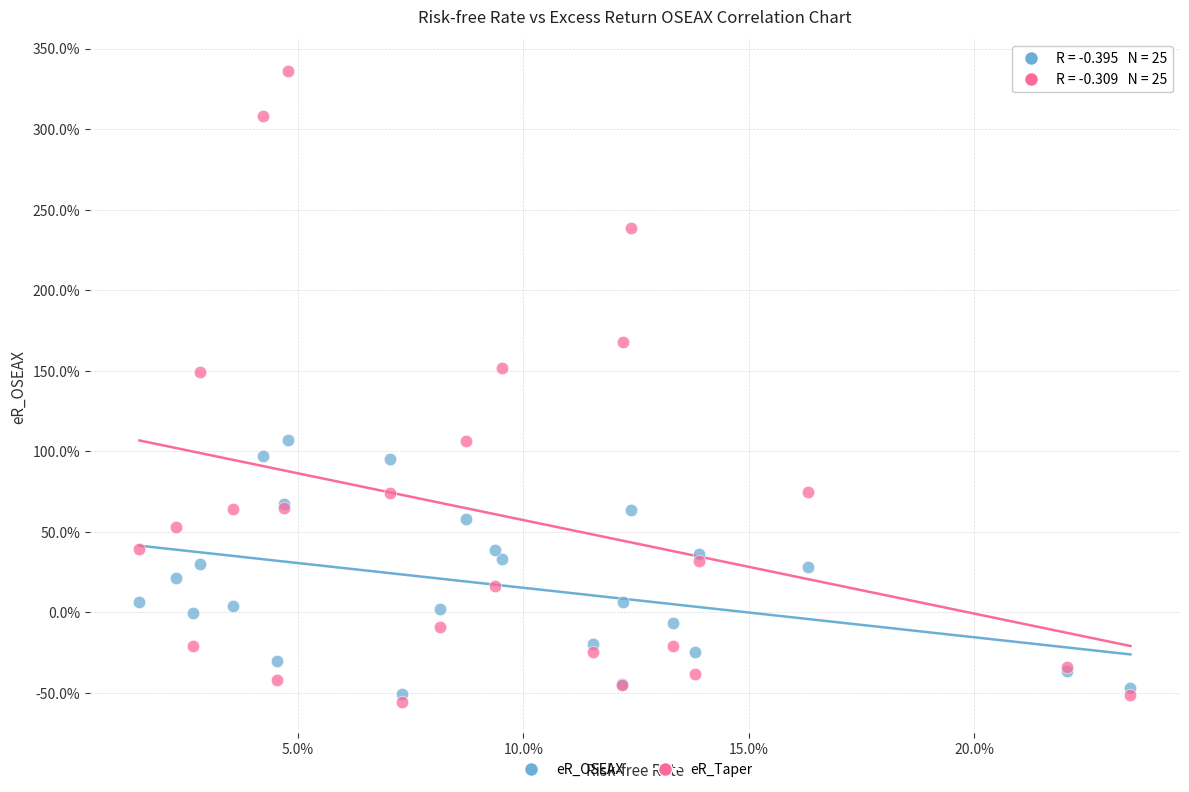

What are all the series names shown in the legend?

eR_OSEAX, eR_Taper